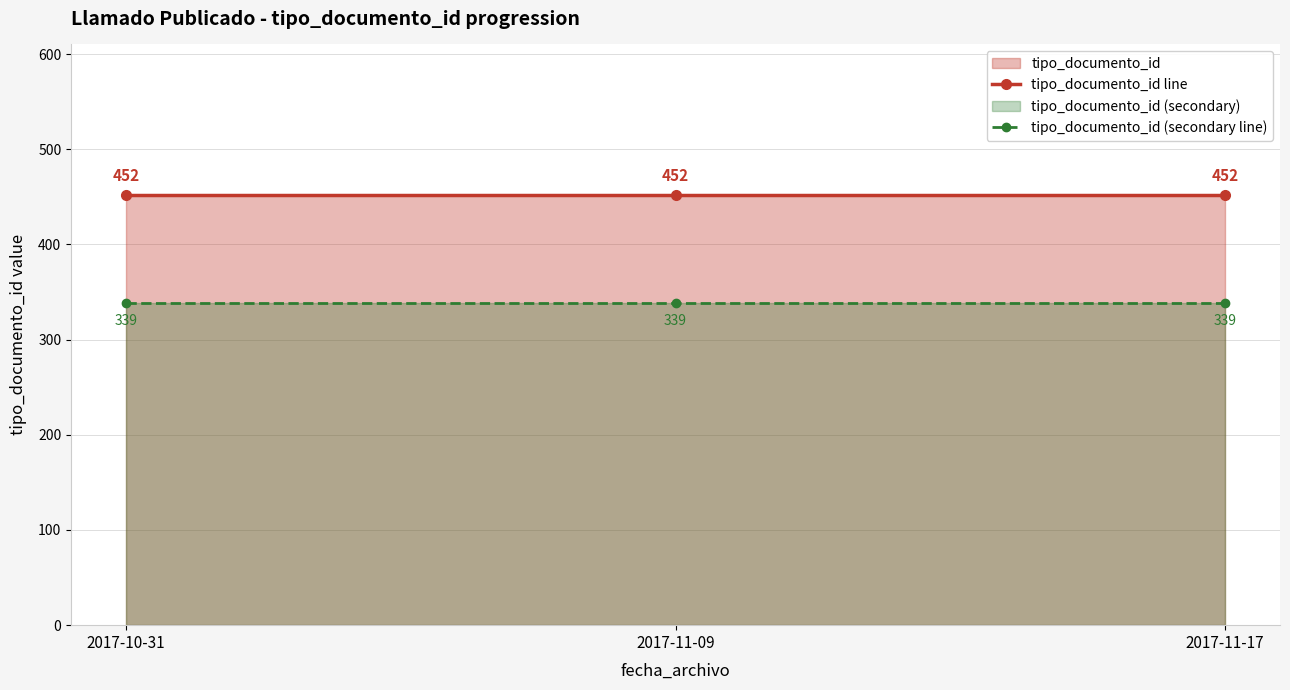

True or false: tipo_documento_id (secondary line) has a value of 339 at 2017-11-09.

True